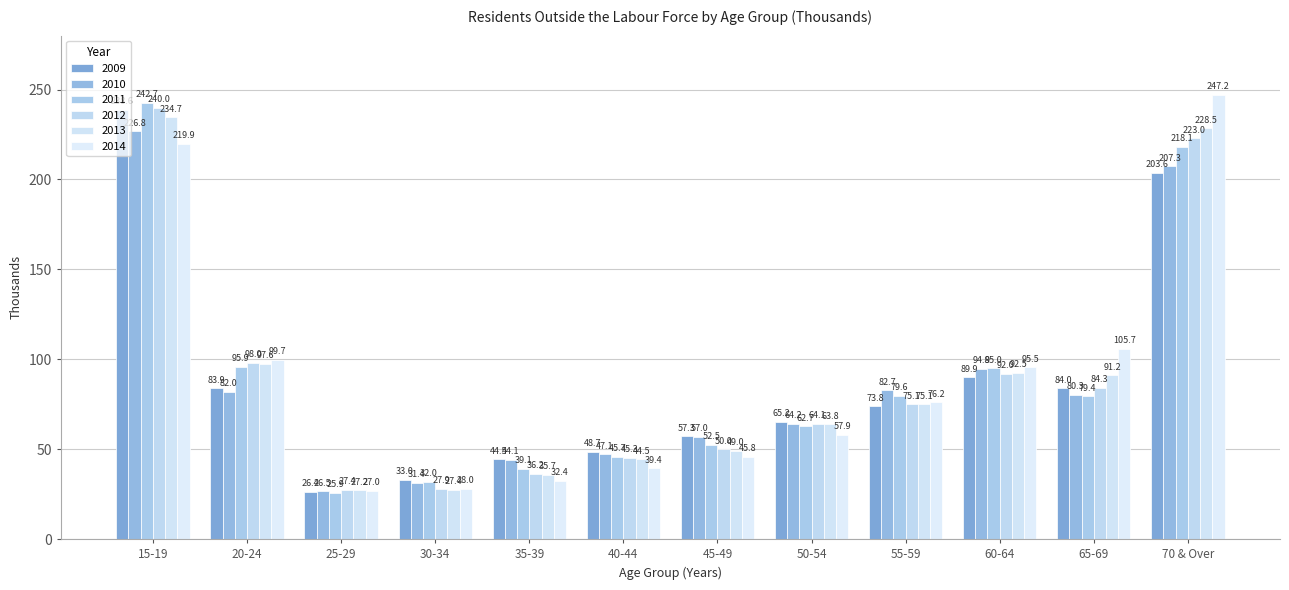

Rank the categories by 2013 value from lowest to highest.

25-29, 30-34, 35-39, 40-44, 45-49, 50-54, 55-59, 65-69, 60-64, 20-24, 70 & Over, 15-19